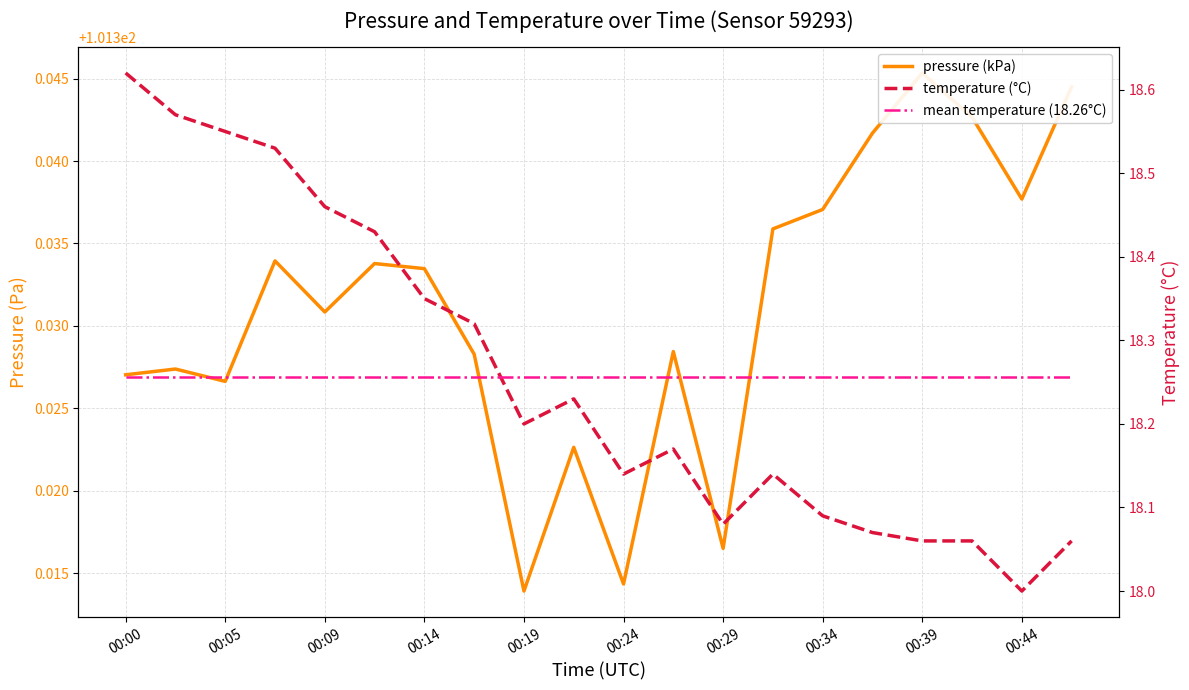

At 00:24, list the series in order from largest to smallest.

pressure (kPa), temperature (°C), mean temperature (18.26°C)